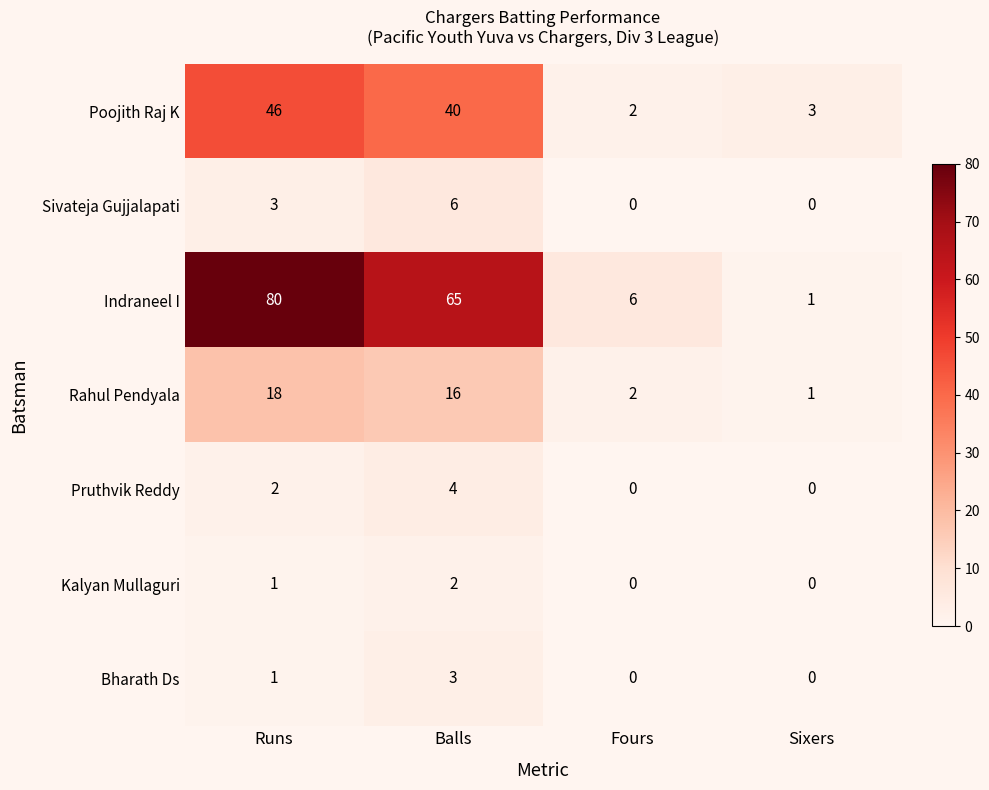

At which label does Indraneel I first exceed 65?

Runs